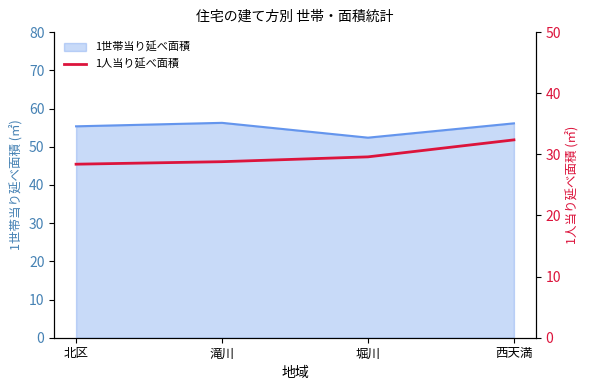

How many lines are shown in the chart?

1